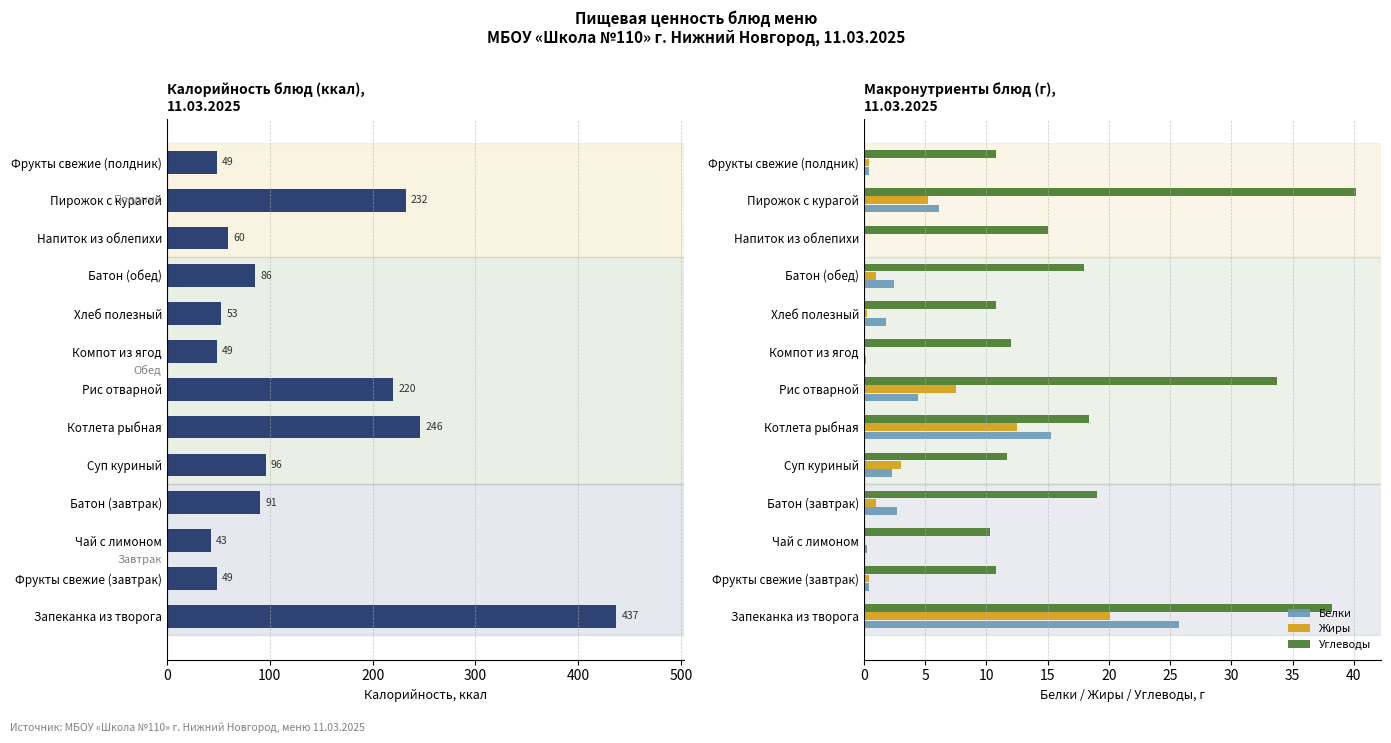

Where is Углеводы nearest to the value 25?

Батон (завтрак)